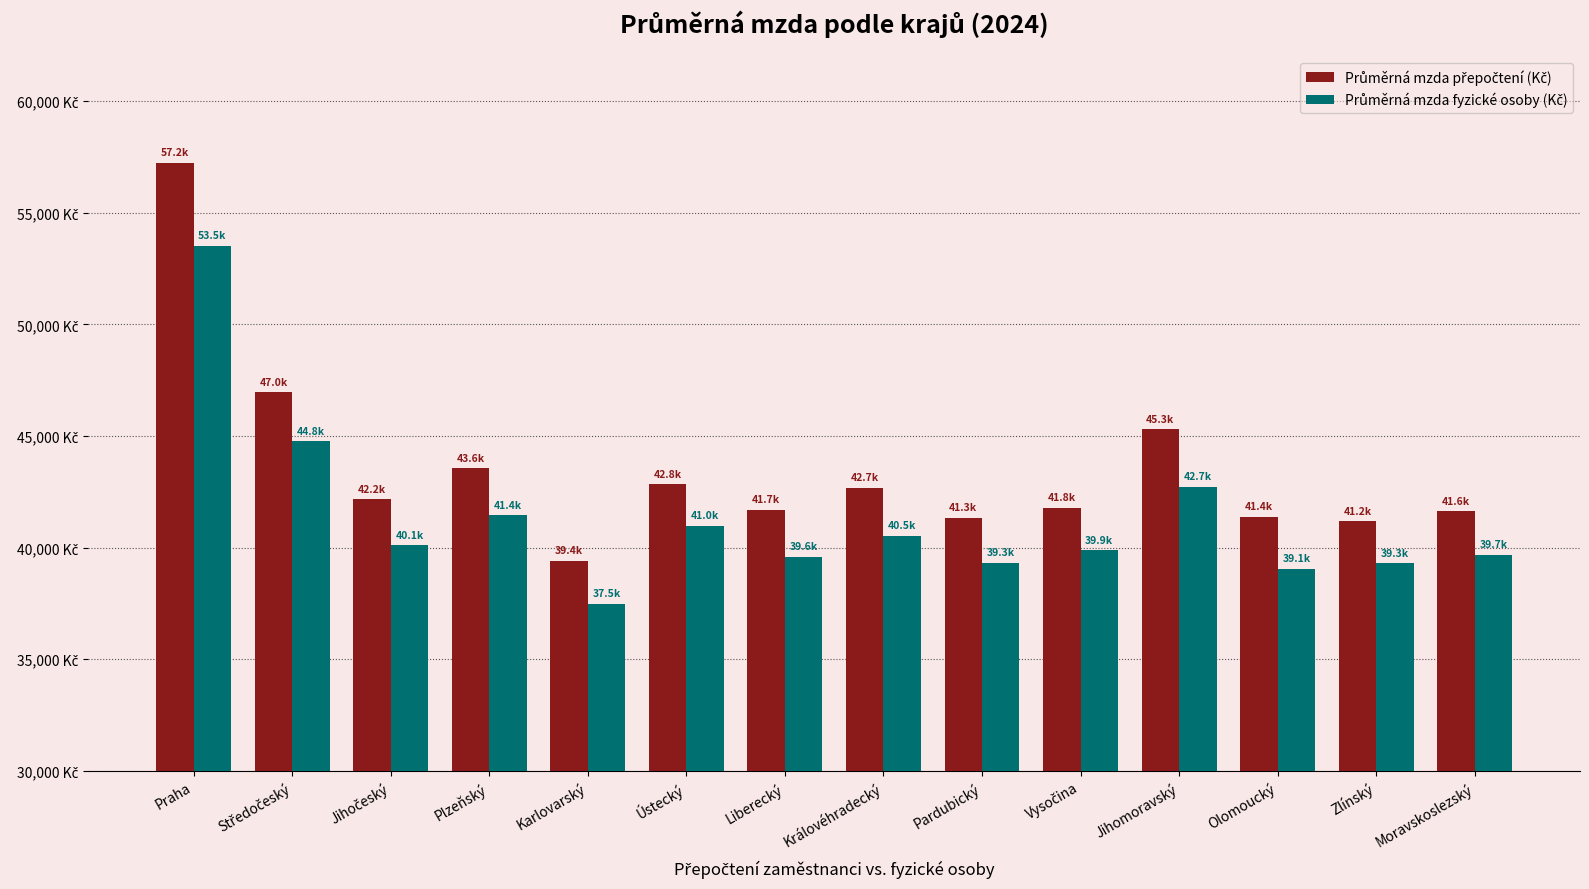

Between Plzeňský and Olomoucký, which series saw the biggest shift?

Průměrná mzda fyzické osoby (Kč)